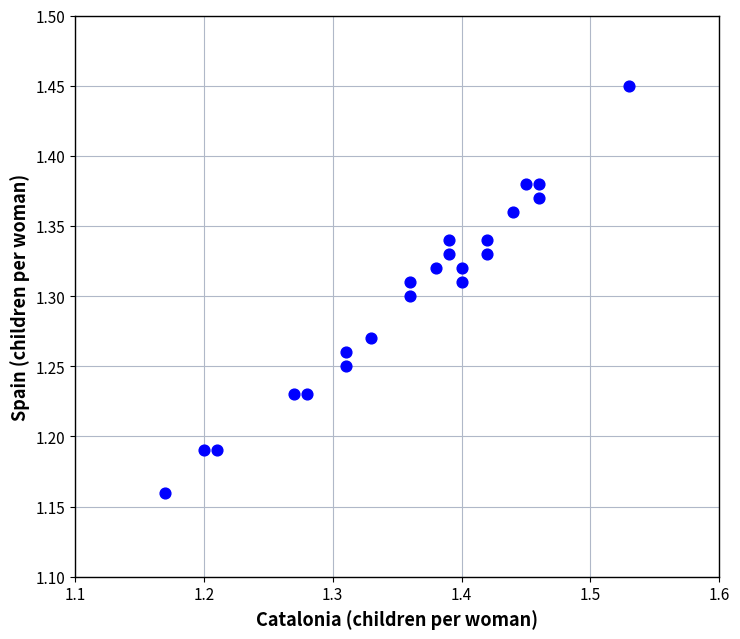

What is the range of Y values (max minus min)?

0.3